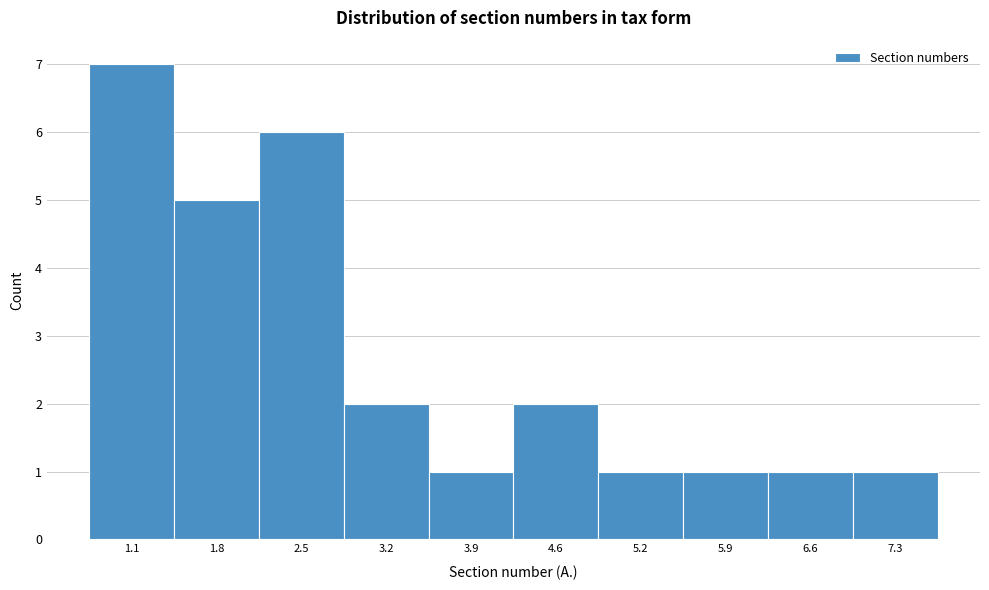

Reading left to right, what are all the values shown in this chart?

1.1=7	1.8=5	2.5=6	3.2=2	3.9=1	4.6=2	5.2=1	5.9=1	6.6=1	7.3=1